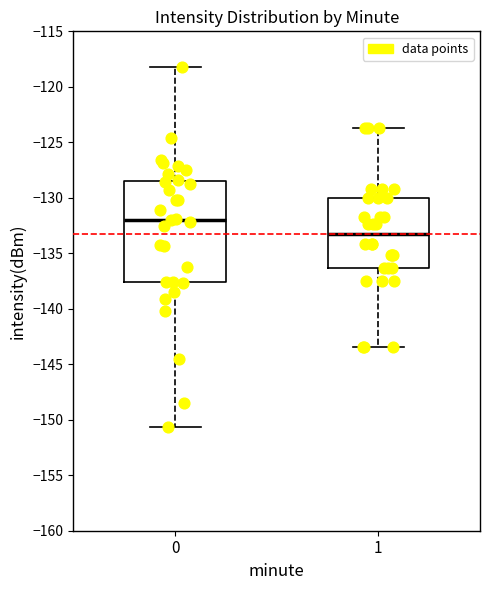

Which box is the tallest, from its lower edge to its upper edge?

0